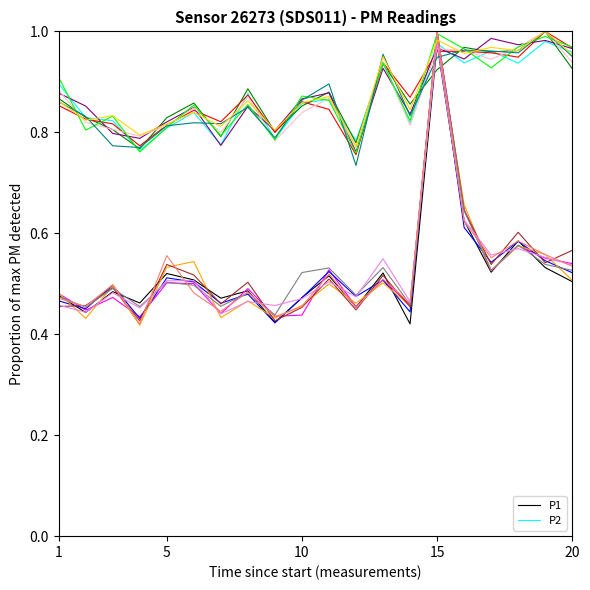

True or false: P2 and P1 intersect in this chart.

False